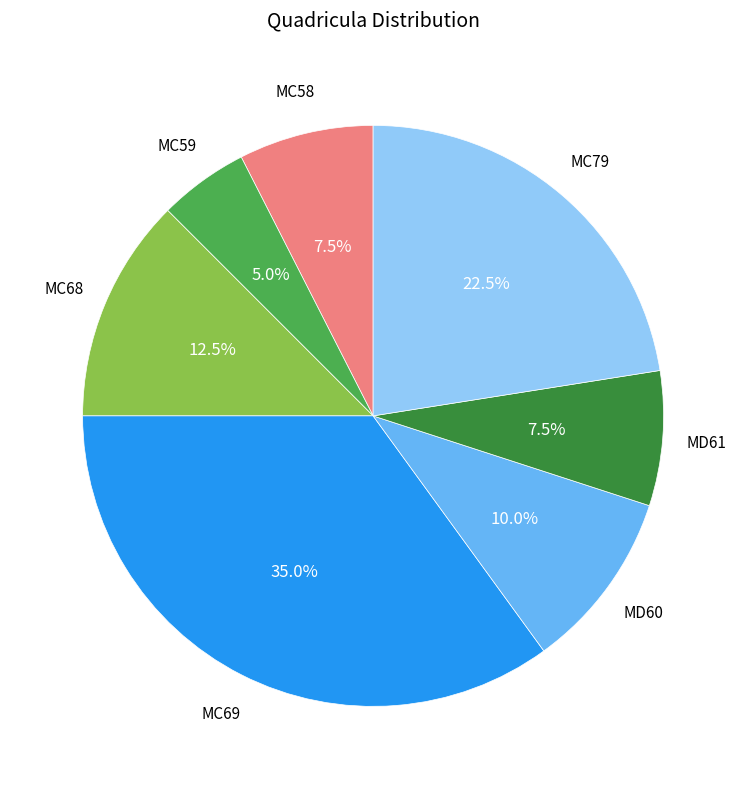

Does any single category account for the majority?

No